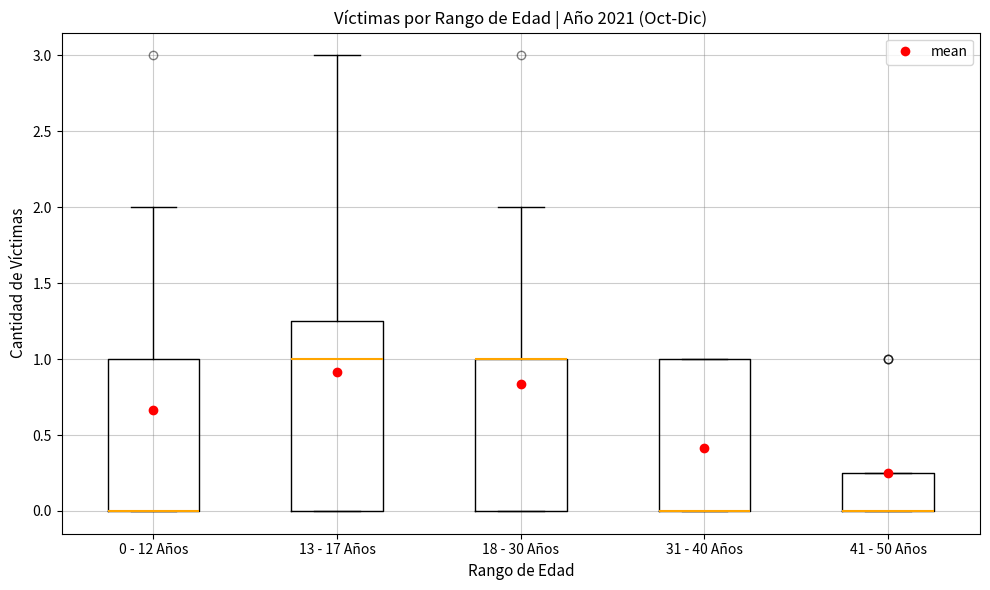

Reading left to right, read every box against the y-axis: the position of its median line, the range the box covers, and the ends of its whiskers. The values are not printed on the chart, so give them approximately, as read against the axis.

0 - 12 Años: median 0.00 (drawn on the box's lower edge), box 0.00 to 1.00, whiskers 0.00 to 2.00
13 - 17 Años: median 1.00, box 0.00 to 1.25, whiskers 0.00 to 3.00
18 - 30 Años: median 1.00 (drawn on the box's upper edge), box 0.00 to 1.00, whiskers 0.00 to 2.00
31 - 40 Años: median 0.00 (drawn on the box's lower edge), box 0.00 to 1.00, whiskers 0.00 to 1.00
41 - 50 Años: median 0.00 (drawn on the box's lower edge), box 0.00 to 0.25, whiskers 0.00 to 0.25